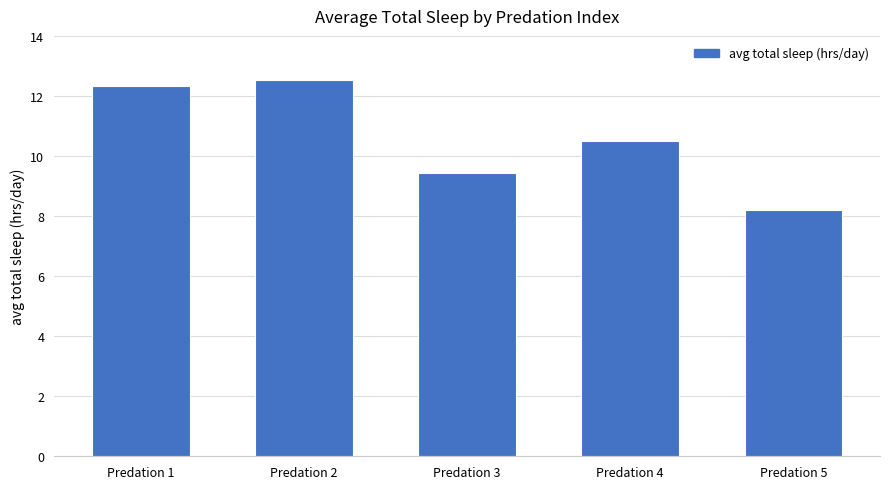

What is the ratio of the value at Predation 4 to the value at Predation 5?

1.3